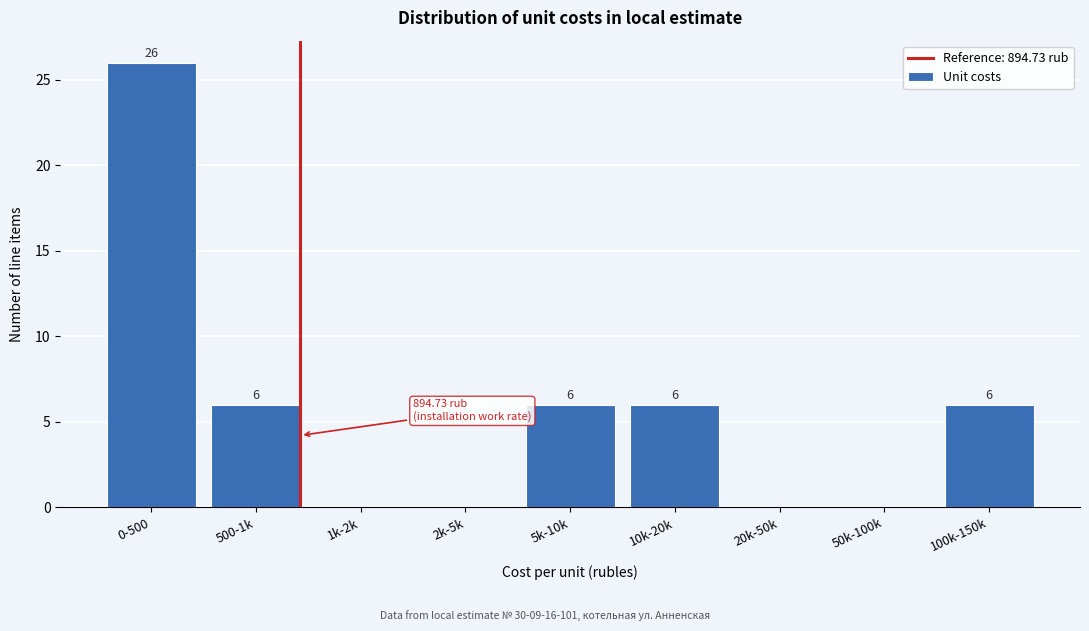

Reading left to right, extract all data points from this chart.

0-500=26	500-1k=6	1k-2k=0	2k-5k=0	5k-10k=6	10k-20k=6	20k-50k=0	50k-100k=0	100k-150k=6